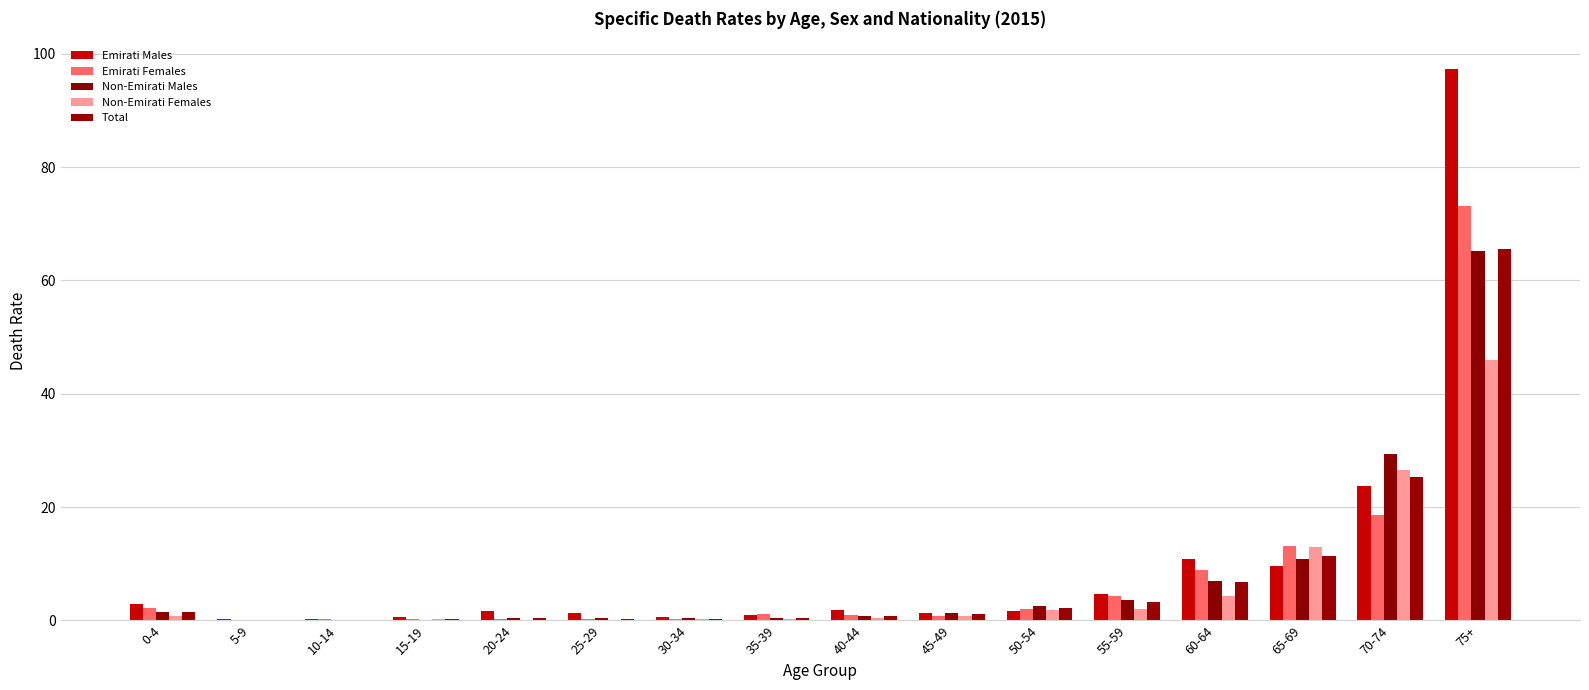

Reading right to left, what are all the values shown in this chart?

Emirati Males: 97.3	23.7	9.6	10.9	4.7	1.7	1.4	1.8	1.0	0.7	1.3	1.7	0.6	0.3	0.3	2.9
Emirati Females: 73.1	18.7	13.1	8.9	4.4	2.0	0.8	0.9	1.2	0.3	0.2	0.2	0.2	0.2	0.0	2.1
Non-Emirati Males: 65.2	29.4	10.8	7.1	3.6	2.6	1.3	0.8	0.5	0.4	0.4	0.4	0.2	0.1	0.1	1.5
Non-Emirati Females: 46.0	26.6	13.0	4.3	2.0	1.8	0.8	0.5	0.3	0.2	0.1	0.1	0.2	0.1	0.1	0.8
Total: 65.6	25.3	11.4	6.8	3.4	2.3	1.2	0.7	0.5	0.3	0.3	0.4	0.2	0.1	0.1	1.4